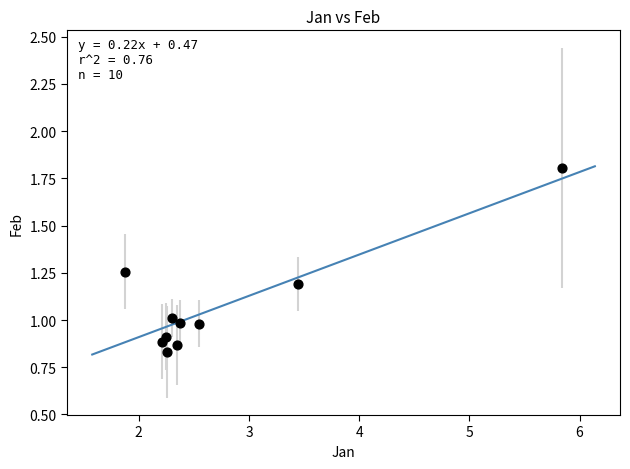

What is the range of Y values (max minus min)?

1.0